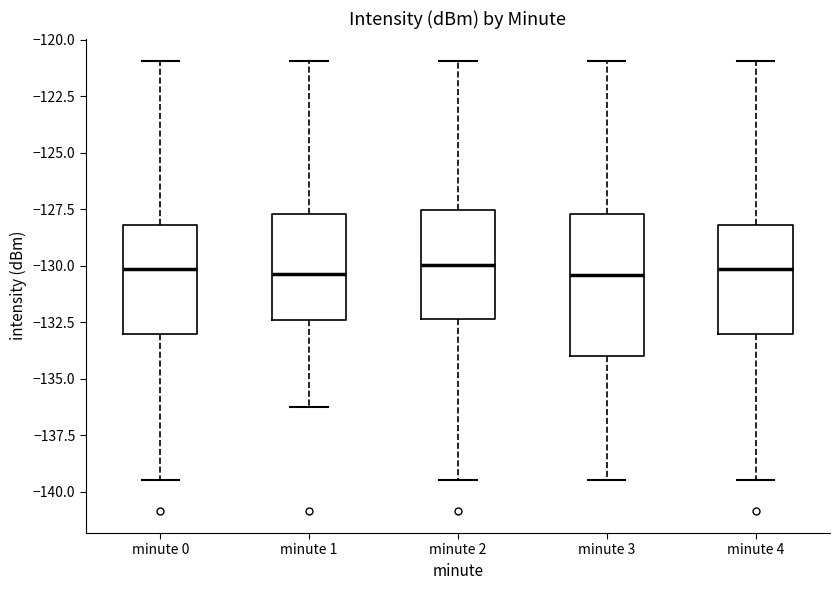

Where is the upper edge of the box for minute 4 on the y-axis? The values are not printed on the chart, so give them approximately, as read against the axis.

-128.0